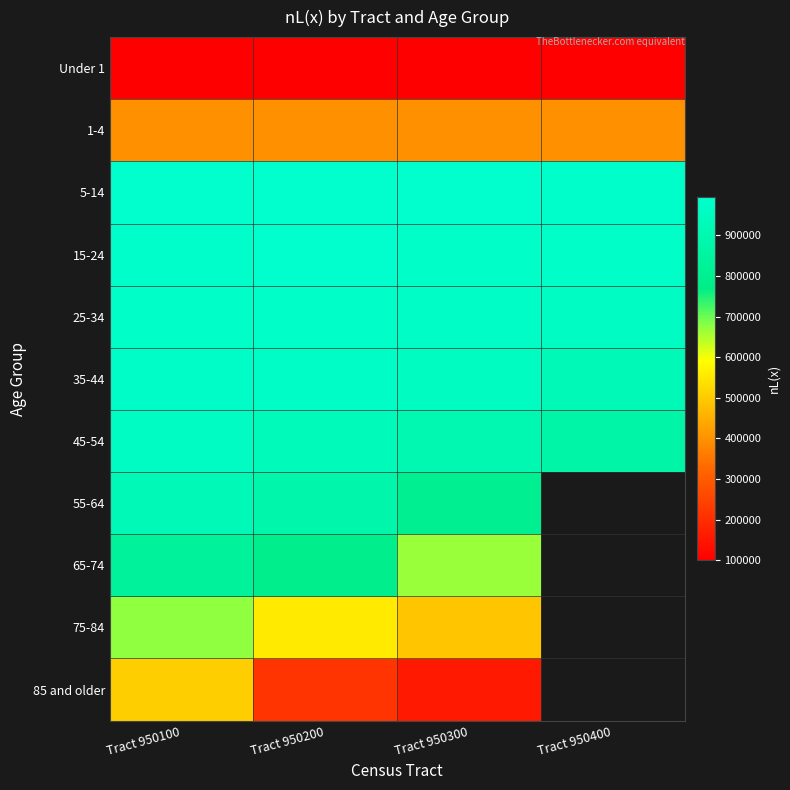

What is the maximum value shown in the chart?

993666.0